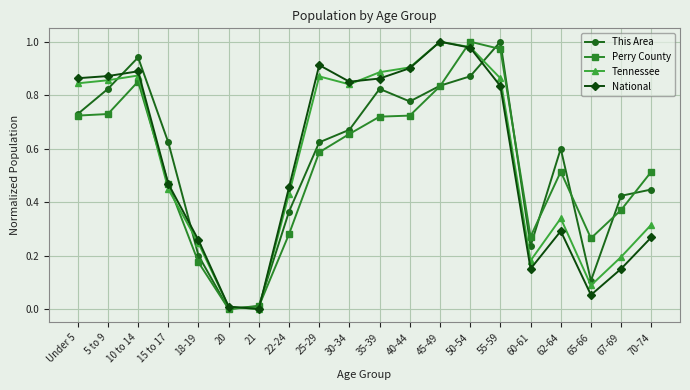

What is the label of the 17th point from the right?

15 to 17